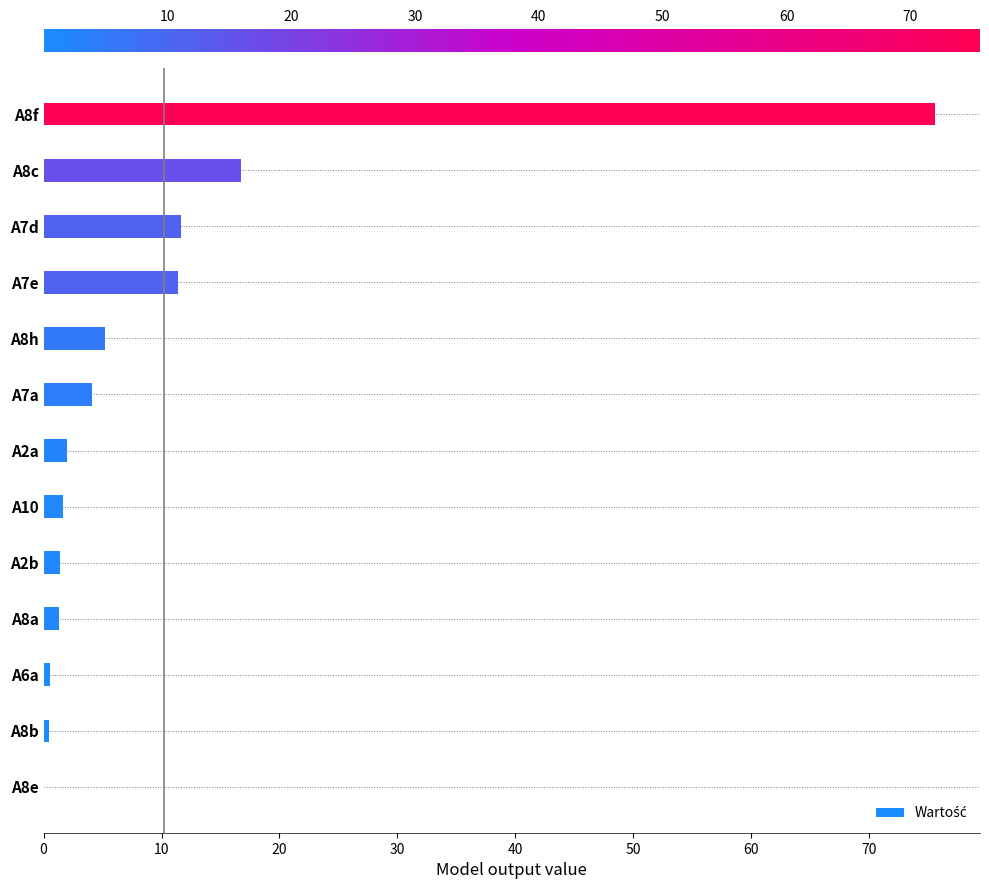

What is the average value?

10.2